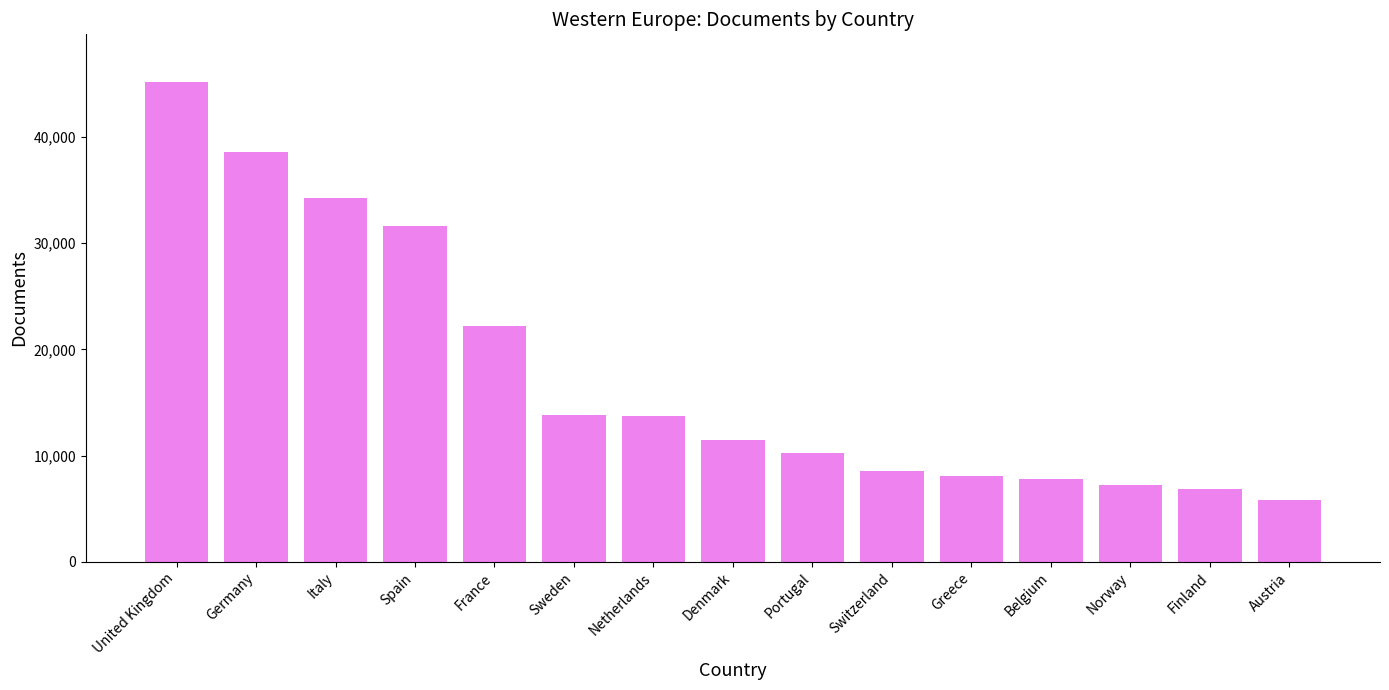

What is the ratio of the value at Portugal to the value at Denmark?

0.9